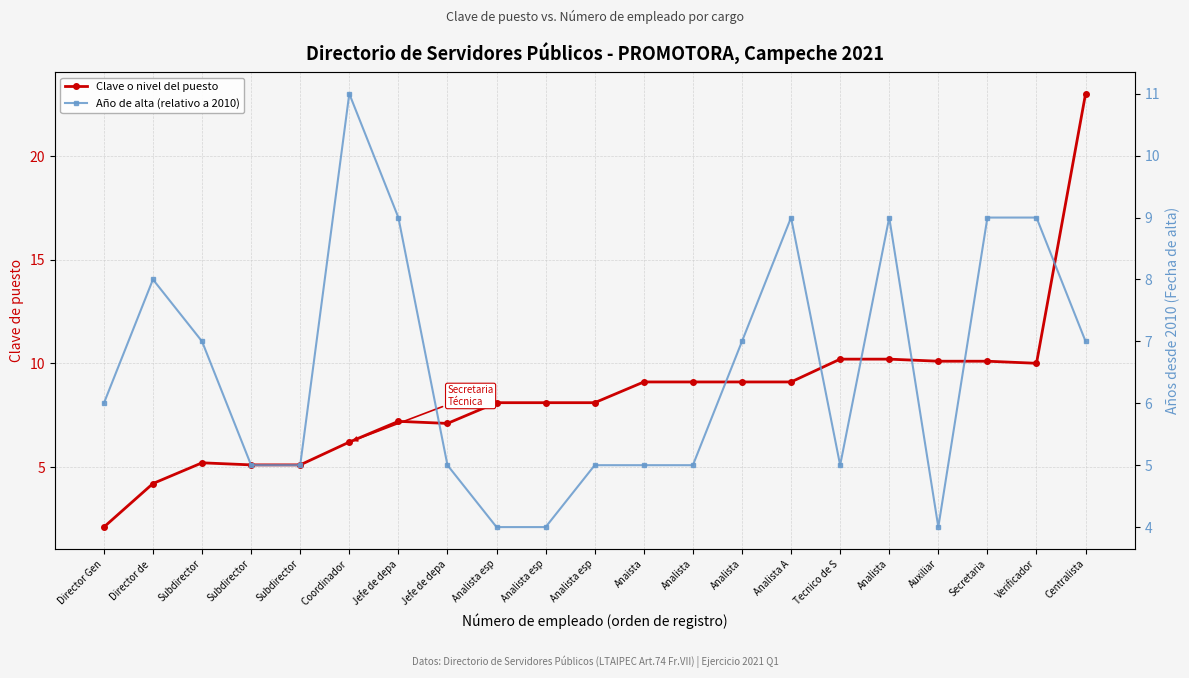

Where does the Clave o nivel del puesto series first go above 8?

Analista esp